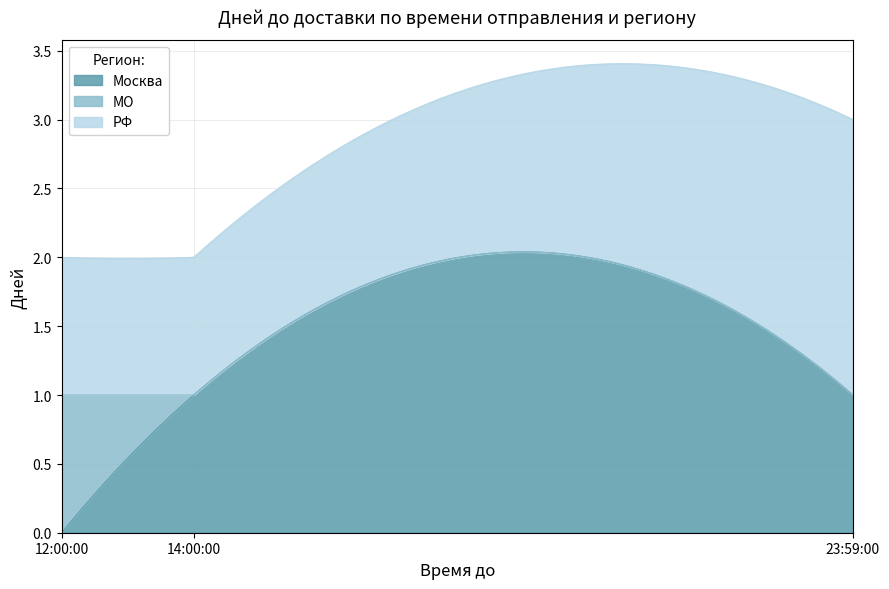

What is the label of the 1st point from the right?

23:59:00